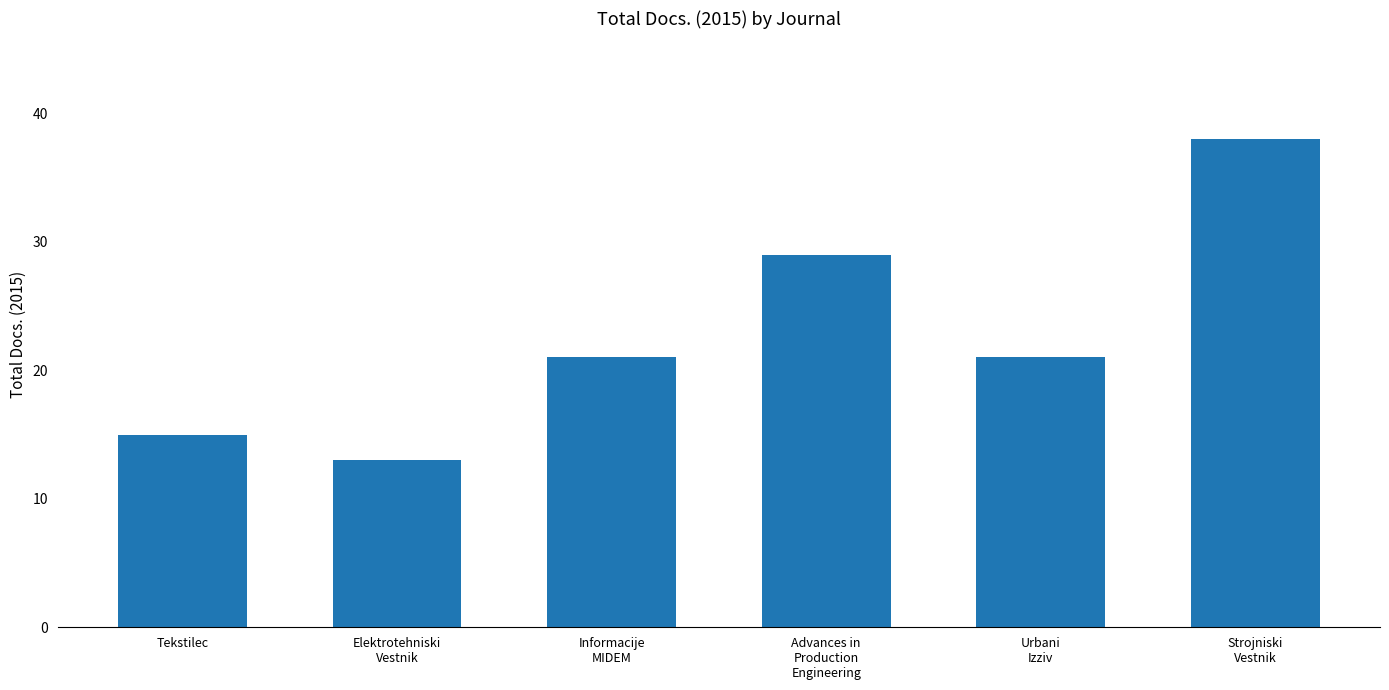

What is the change in value from Informacije
MIDEM to Advances in
Production
Engineering?

+8